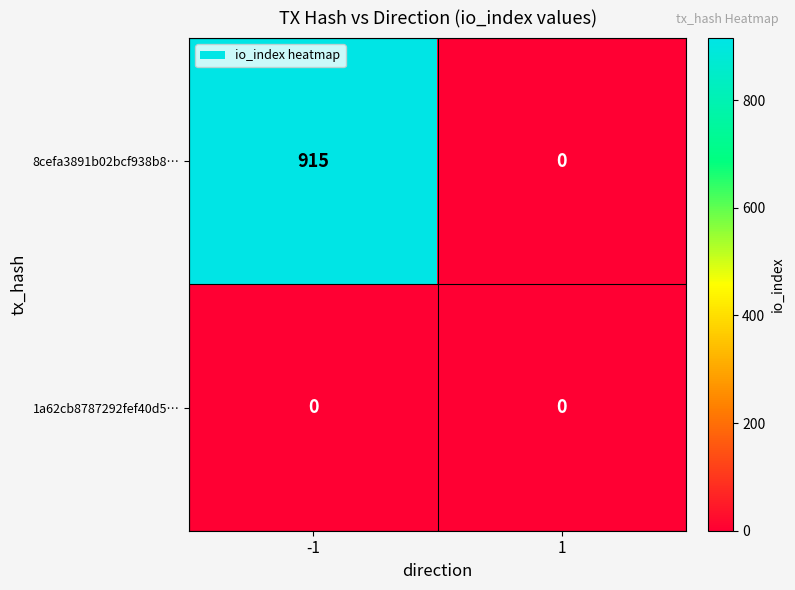

What is the sum of the 8cefa3891b02bcf938b8… values at 1 and -1?

915